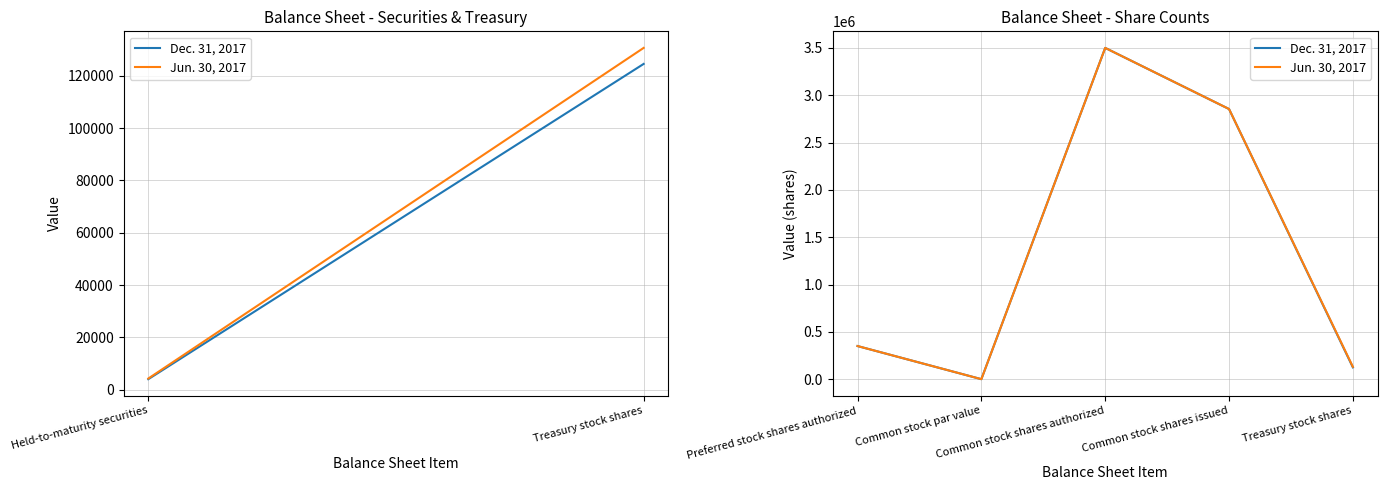

What are all the series names shown in the legend?

Dec. 31, 2017, Jun. 30, 2017